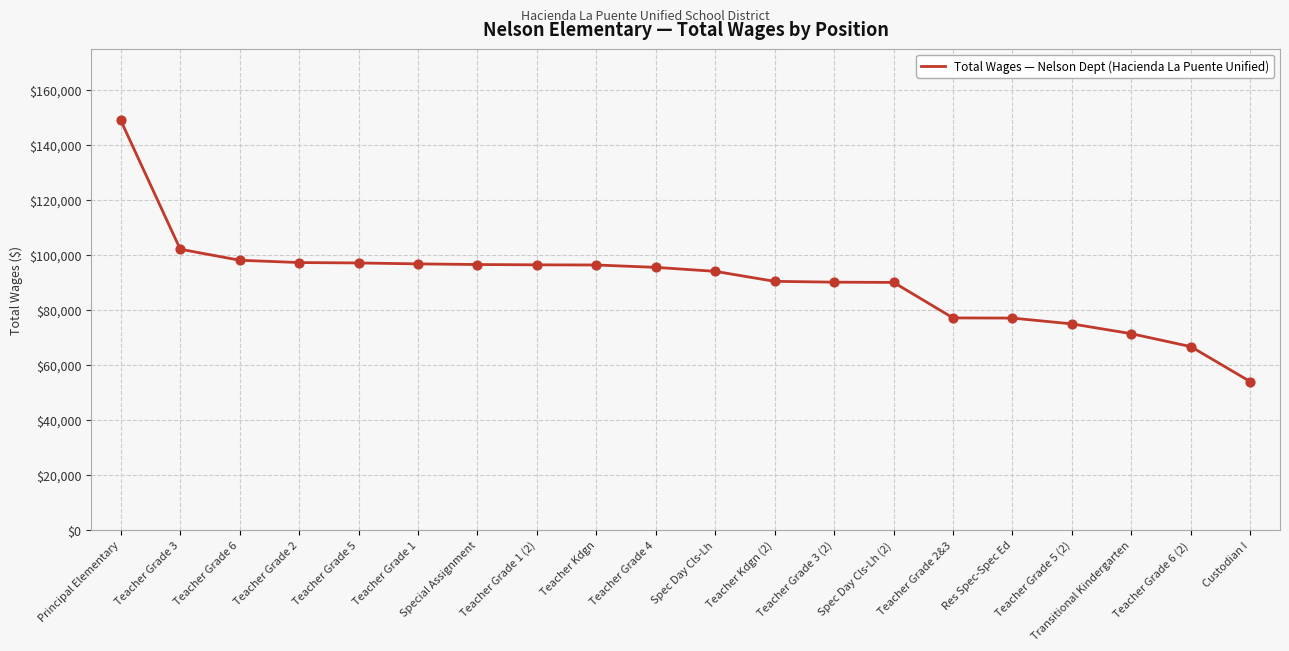

What is the change in value from Teacher Grade 3 to Teacher Grade 1 (2)?

-5688